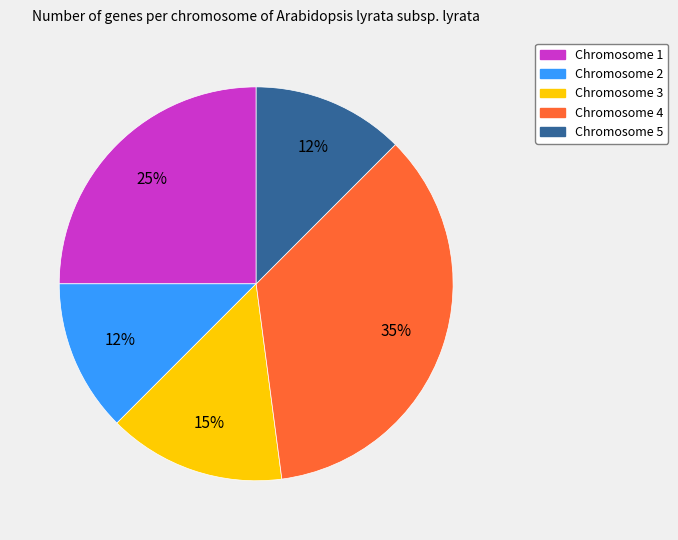

Is there any slice that represents more than half of the pie?

No